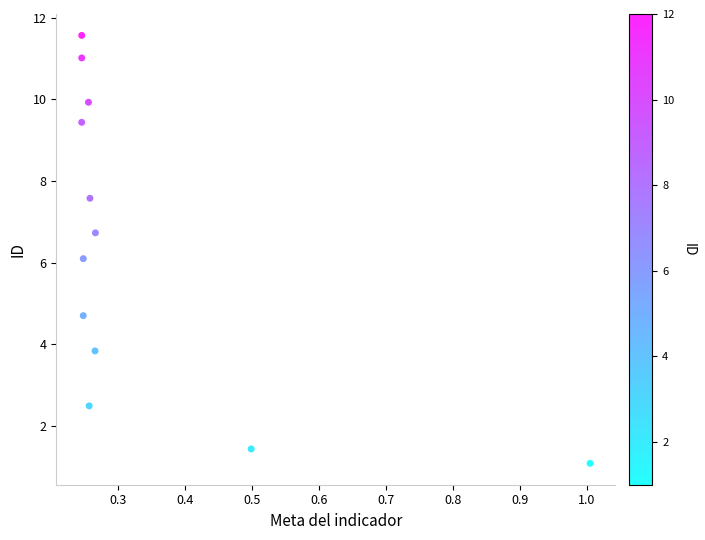

What is the average Y value?

6.3